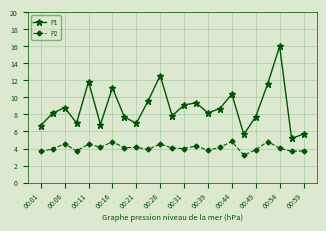

What is the difference between the maximum and second lowest values in the P2 series?

1.2